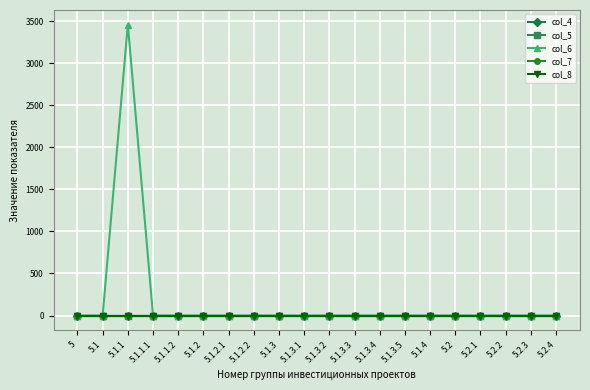

True or false: col_4 and col_5 intersect in this chart.

False